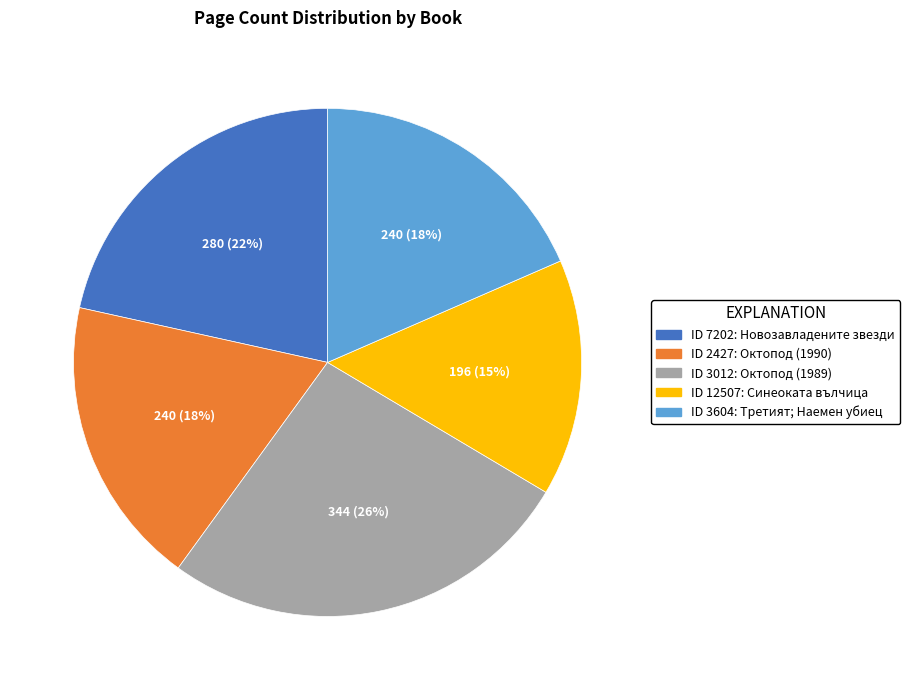

To the nearest percent, what is the difference between the largest and smallest slice percentages?

11%